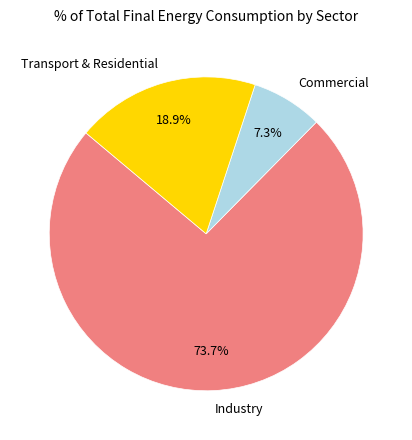

Count the number of slices in the pie.

3